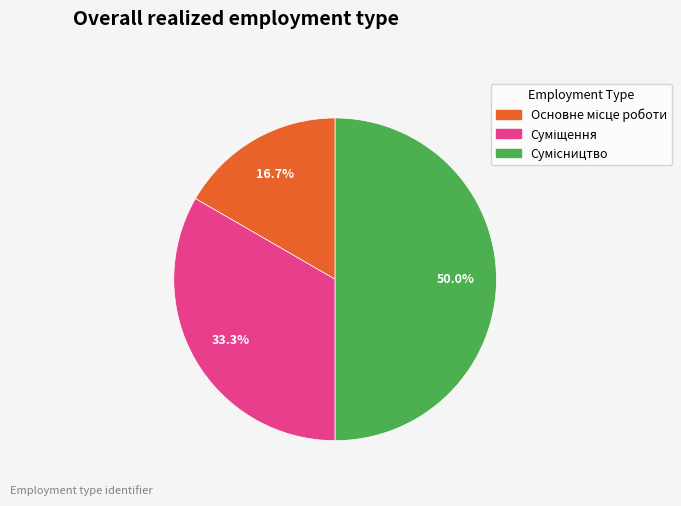

Is there a majority slice in this chart?

No